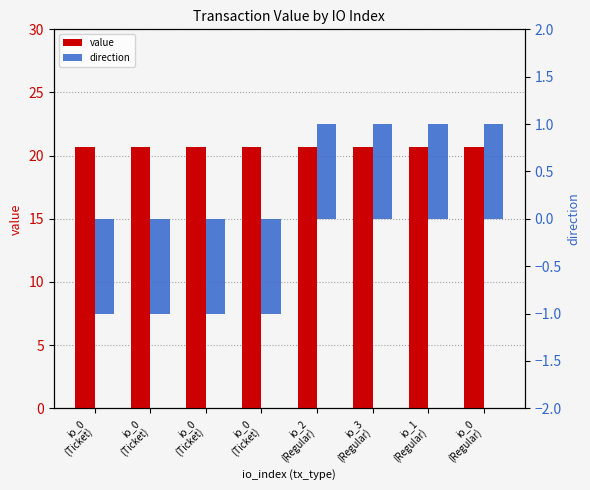

What are all the series names shown in the legend?

value, direction